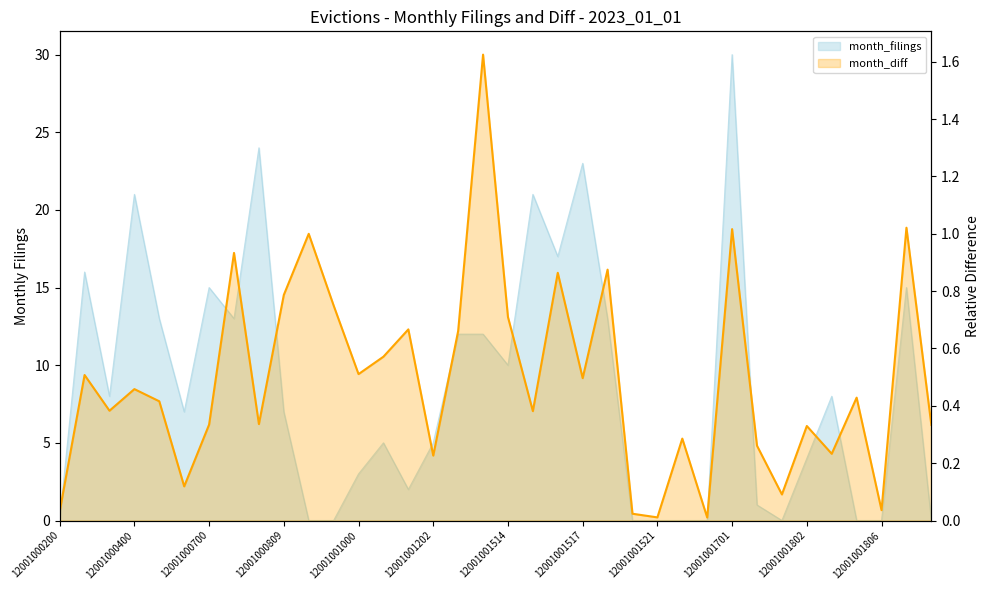

How many lines are shown in the chart?

1